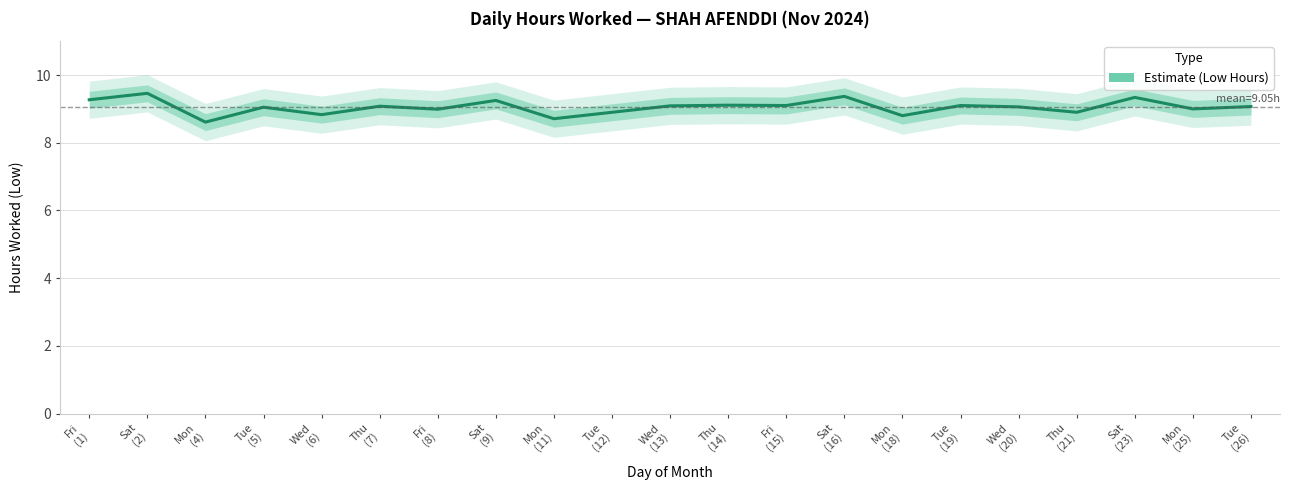

How many interior local peaks (higher than both neighbors) does the data have?

8